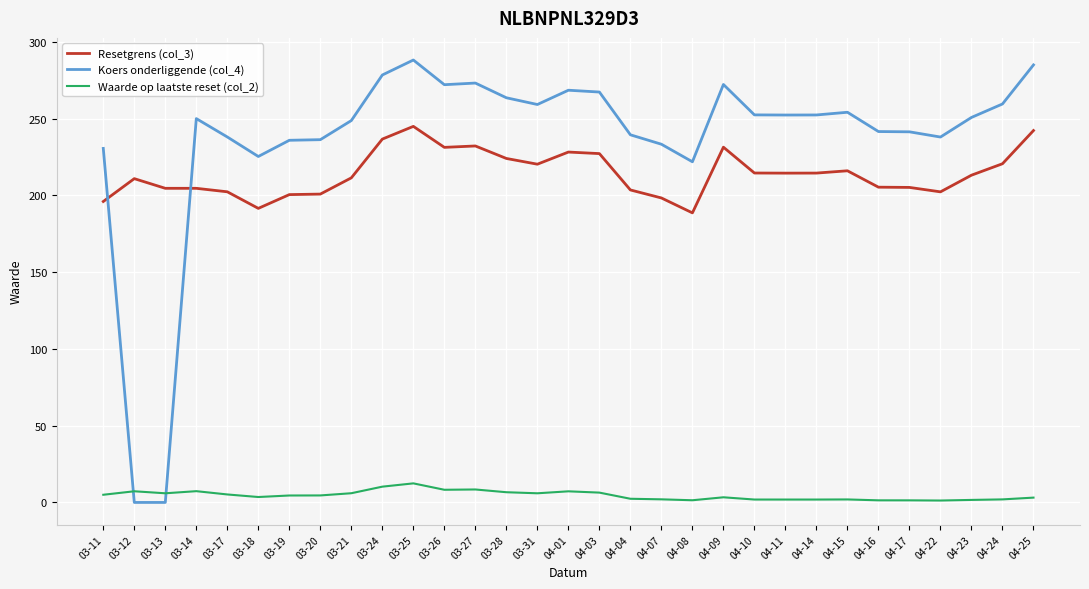

True or false: Resetgrens (col_3) and Waarde op laatste reset (col_2) cross at least once.

False